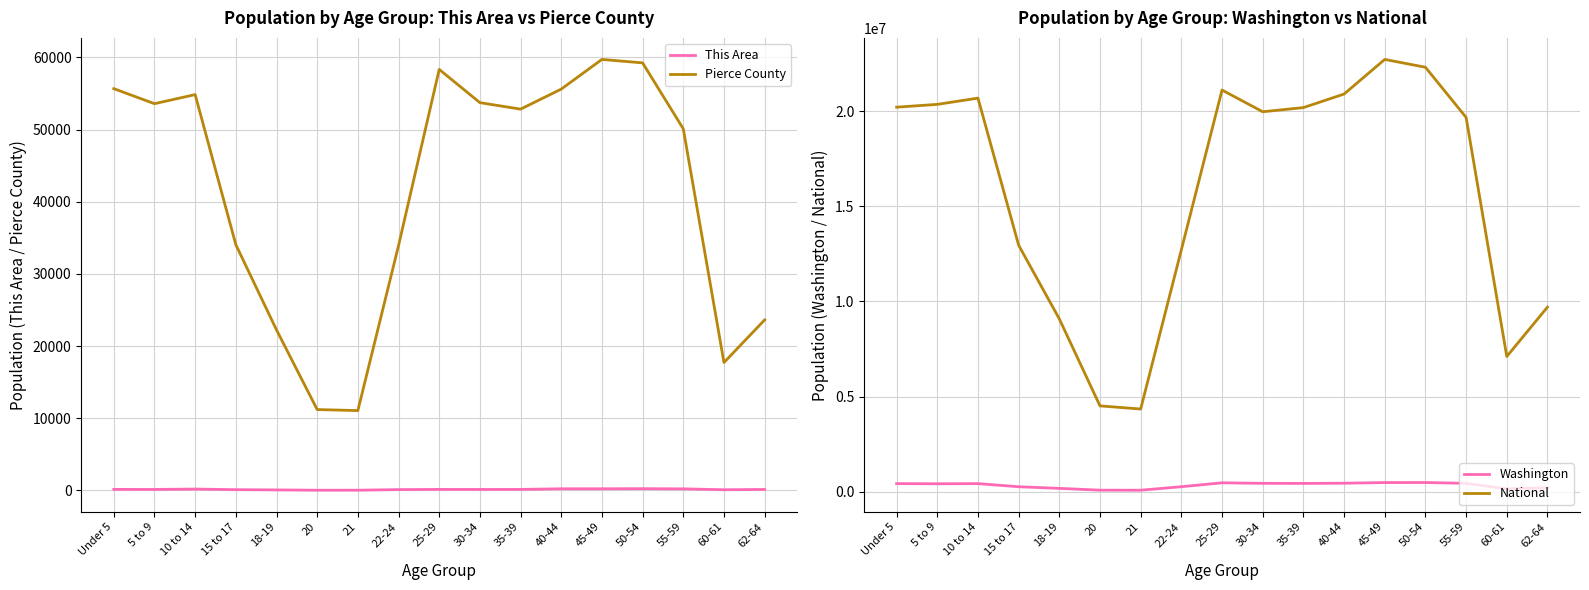

The Washington series shows 324901 at 18-19. True or false?

False